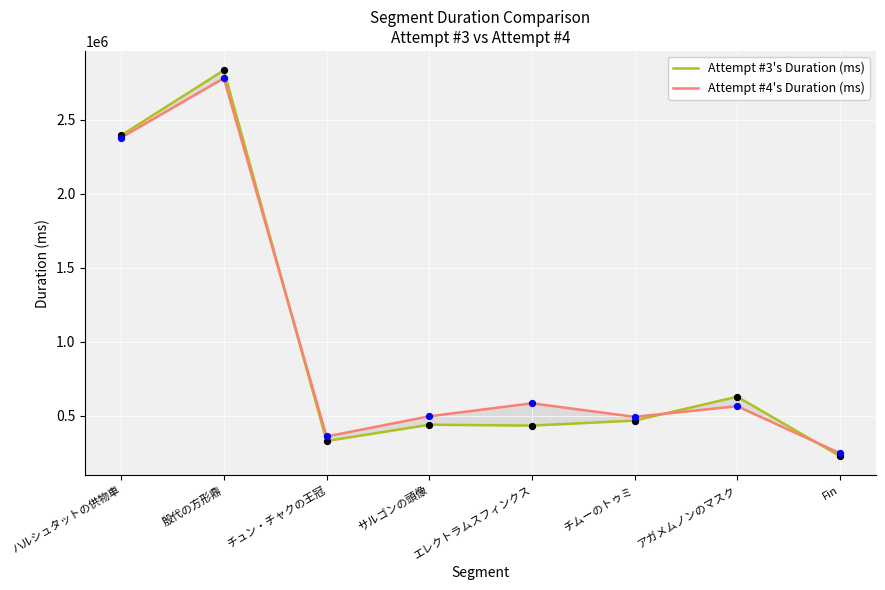

Which series has the largest total across all categories?

Attempt #4's Duration (ms)